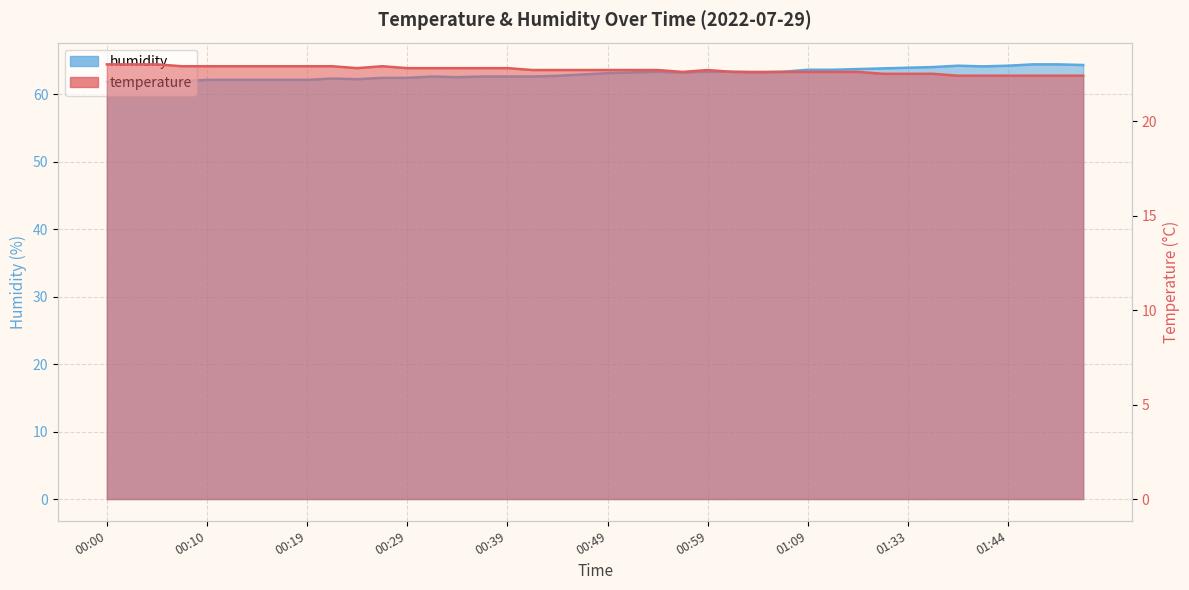

Does the chart display data point markers on the line(s)?

No